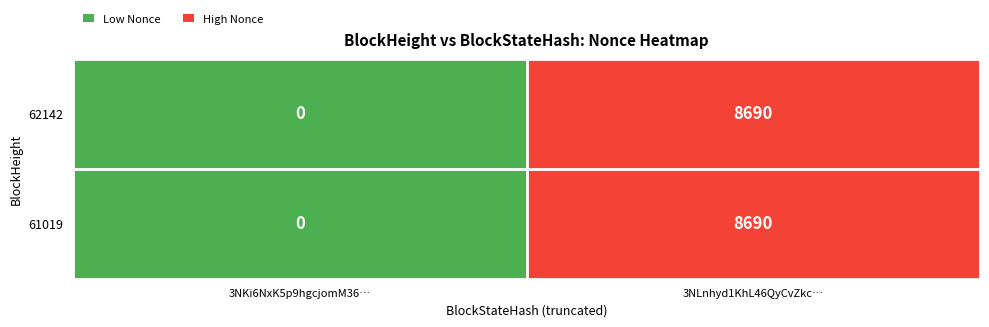

Reading right to left, what are all the values shown in this chart?

62142: 8690	0
61019: 8690	0